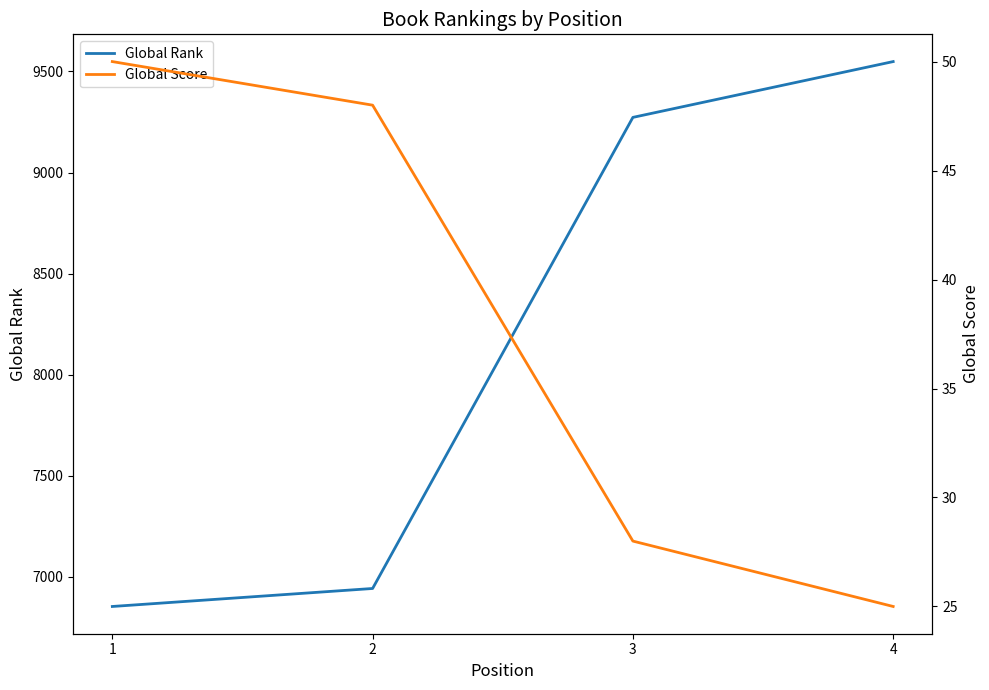

True or false: Global Rank and Global Score cross at least once.

False